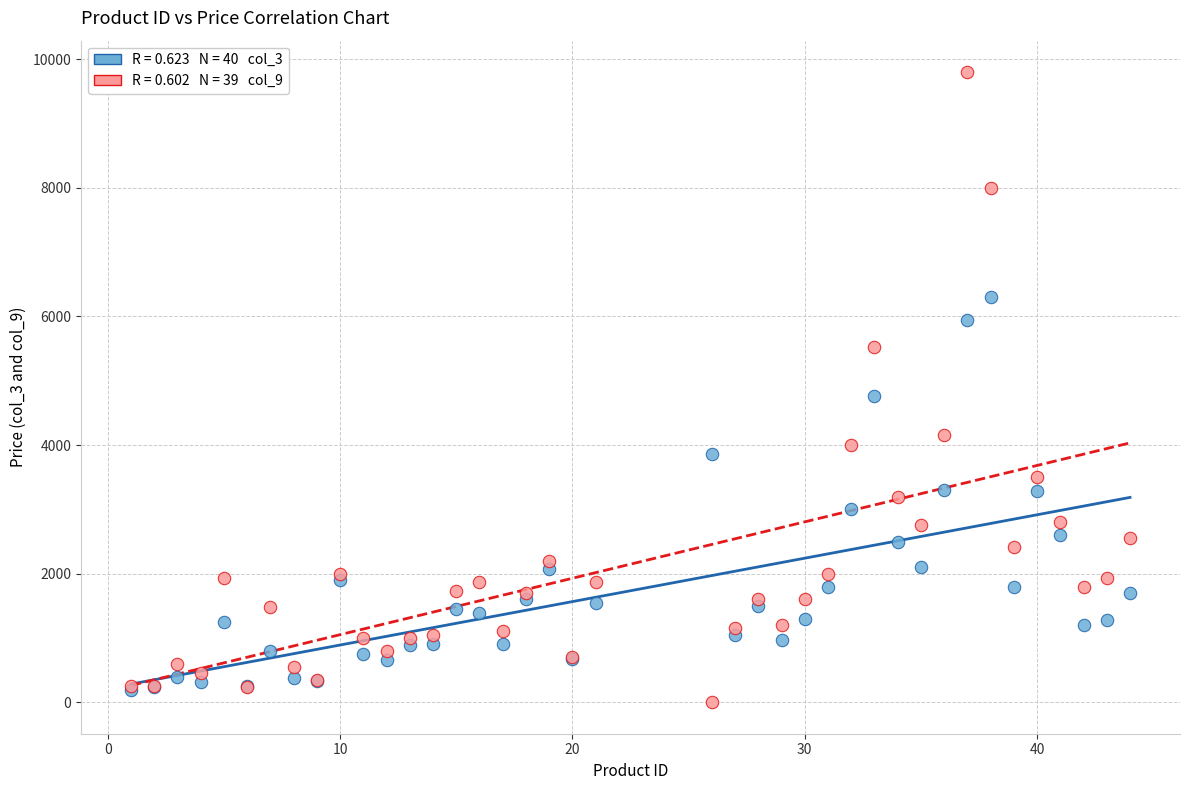

Across all series, what Y value is closest to 4899?

4760